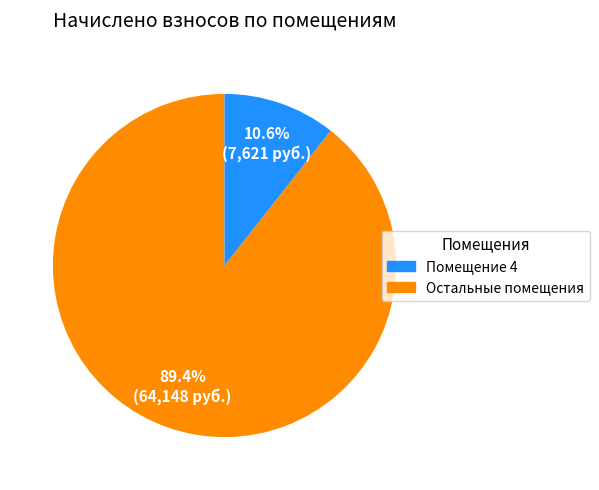

How many segments does this pie chart have?

2